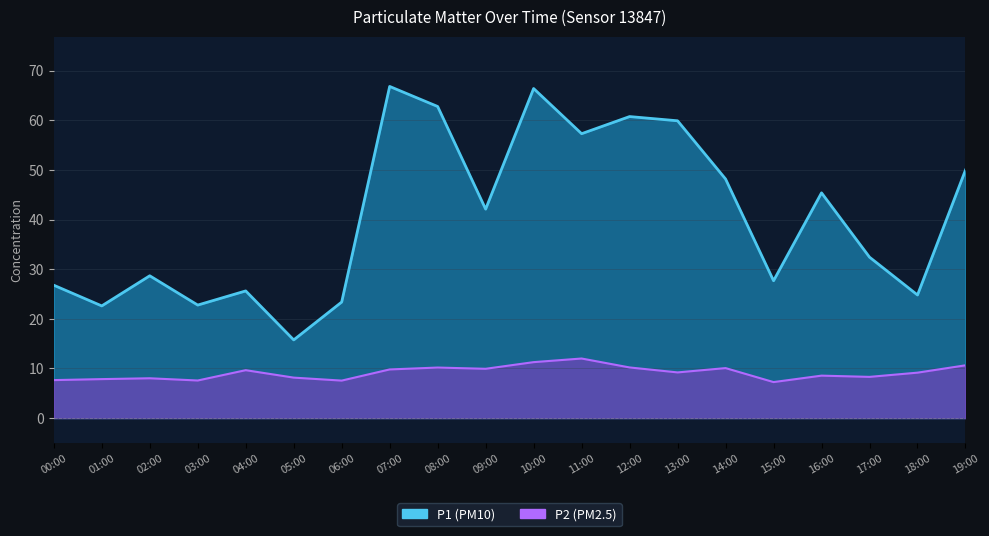

Reading left to right, extract all data points from this chart.

P1: 00:00=26.8	01:00=22.6	02:00=28.7	03:00=22.8	04:00=25.6	05:00=15.8	06:00=23.4	07:00=66.8	08:00=62.8	09:00=42.1	10:00=66.4	11:00=57.3	12:00=60.8	13:00=59.9	14:00=48.2	15:00=27.7	16:00=45.4	17:00=32.4	18:00=24.8	19:00=50.0
P2: 00:00=7.7	01:00=7.8	02:00=8.0	03:00=7.6	04:00=9.7	05:00=8.2	06:00=7.5	07:00=9.8	08:00=10.2	09:00=9.9	10:00=11.3	11:00=12.0	12:00=10.2	13:00=9.2	14:00=10.1	15:00=7.2	16:00=8.6	17:00=8.3	18:00=9.2	19:00=10.6